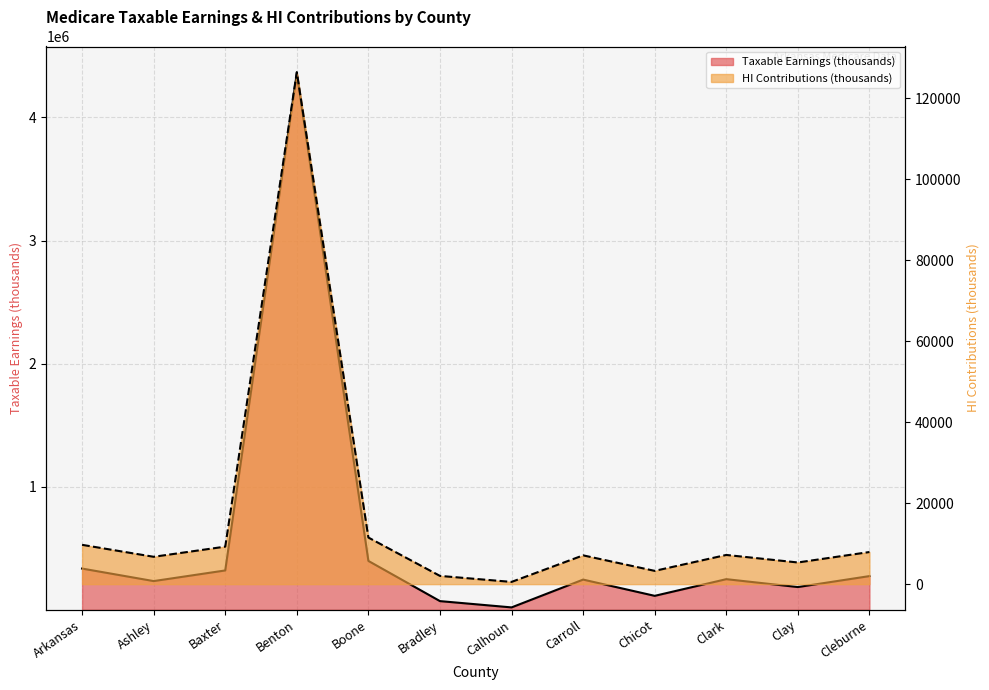

How many values in the Taxable Earnings (thousands) series exceed 248517?

5